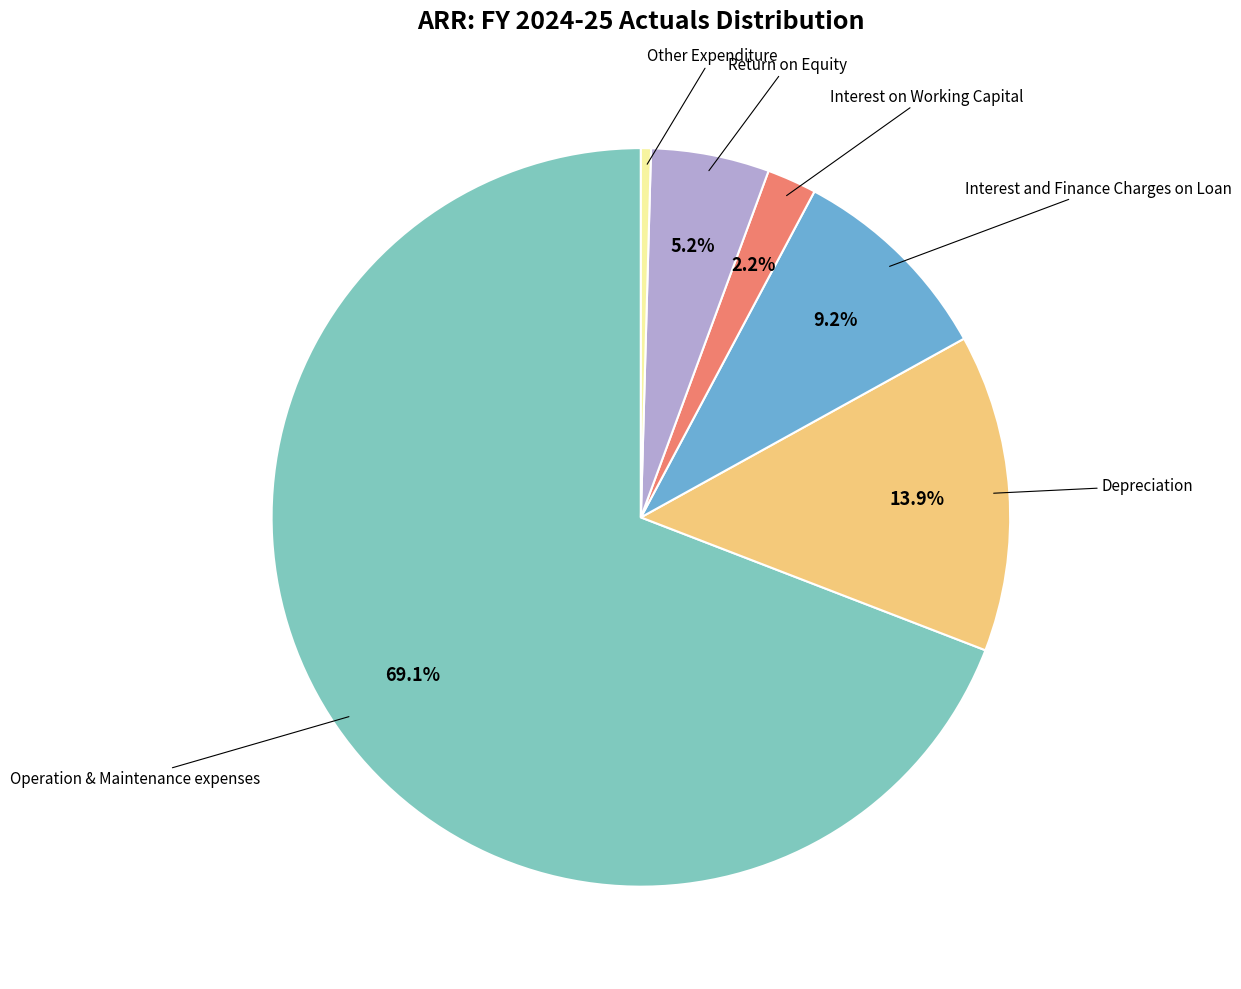

Is there any slice that represents more than half of the pie?

Yes